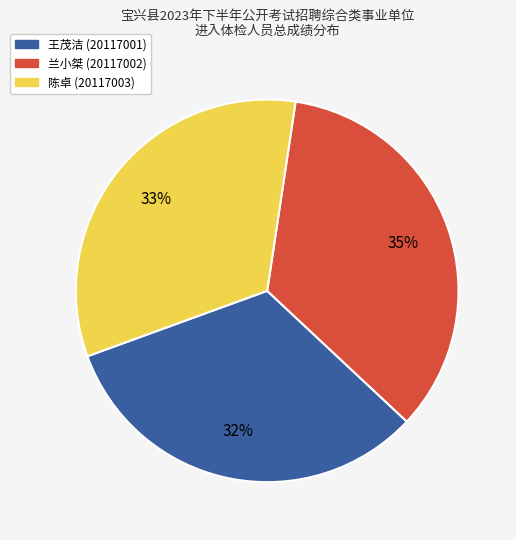

How many slices are in this pie chart?

3